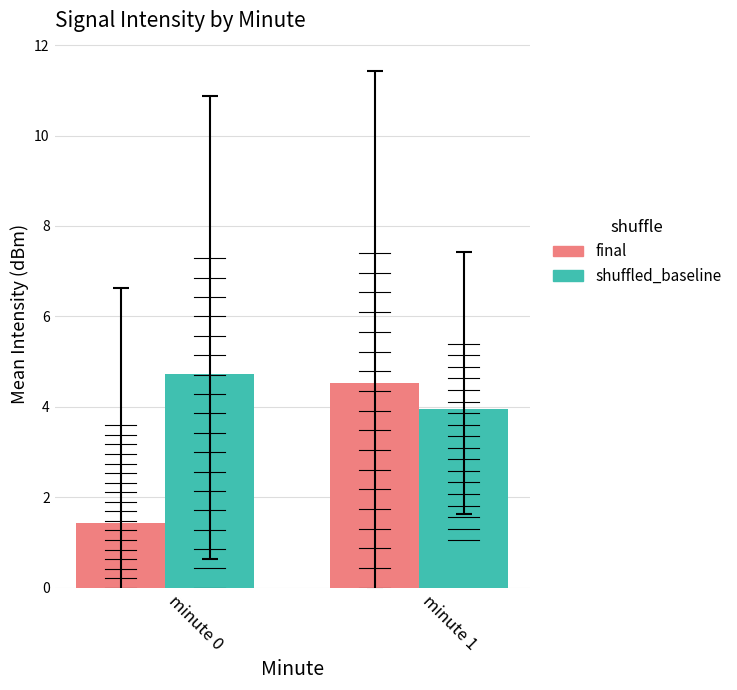

What is the total value across all series at minute 1?

8.5